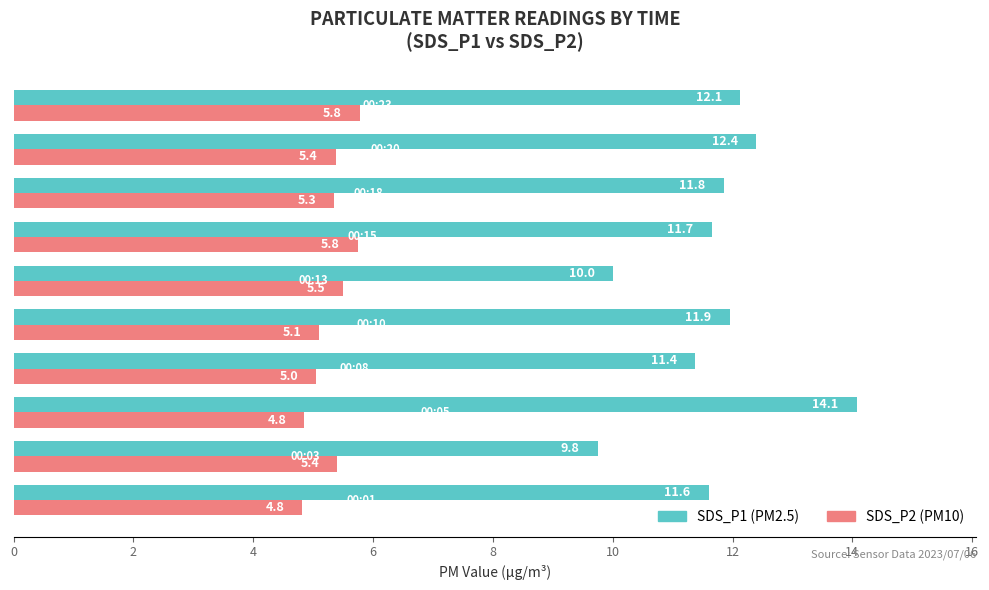

What is the smallest value displayed?

4.8